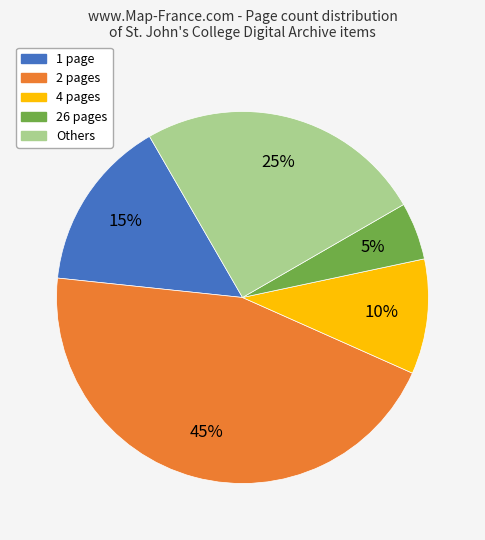

Is there a majority slice in this chart?

No